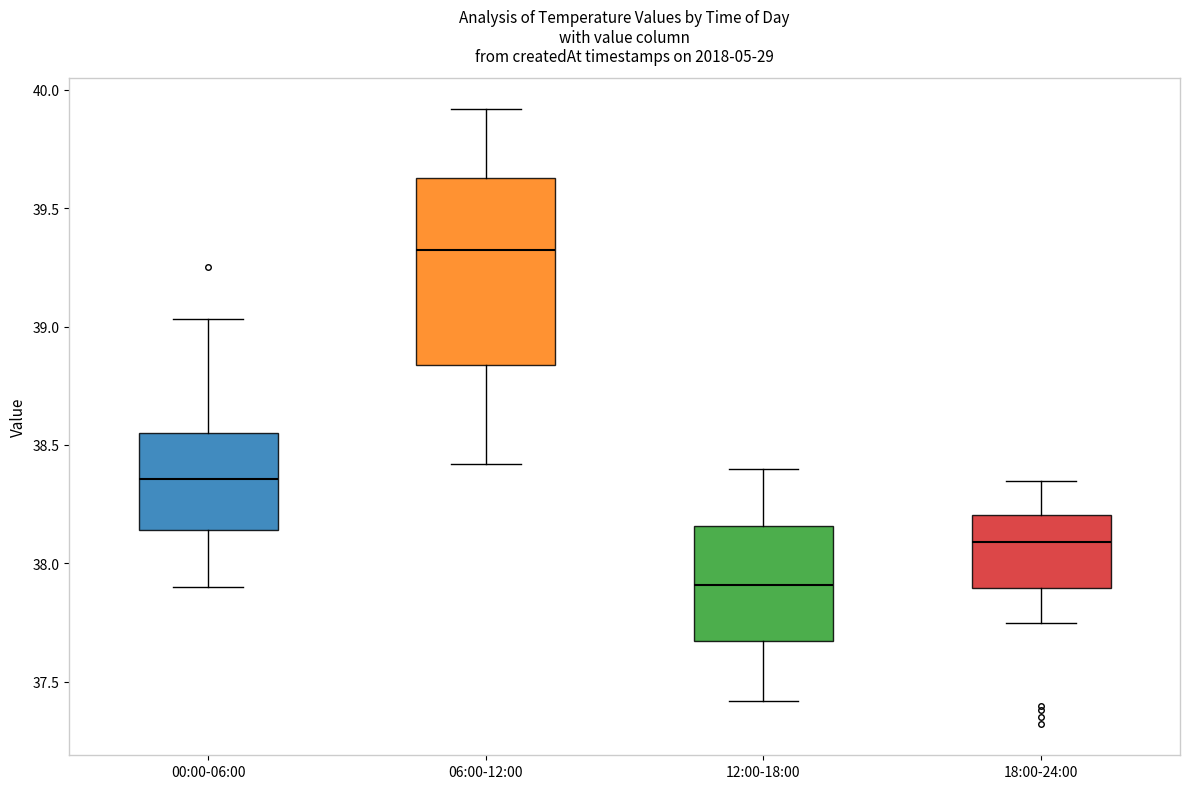

Which box's median line is the highest?

06:00-12:00